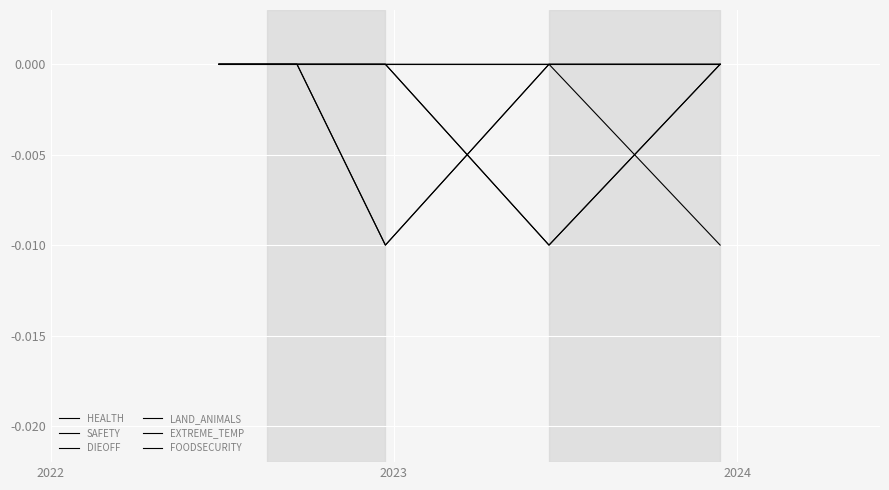

Does the chart display data point markers on the line(s)?

No